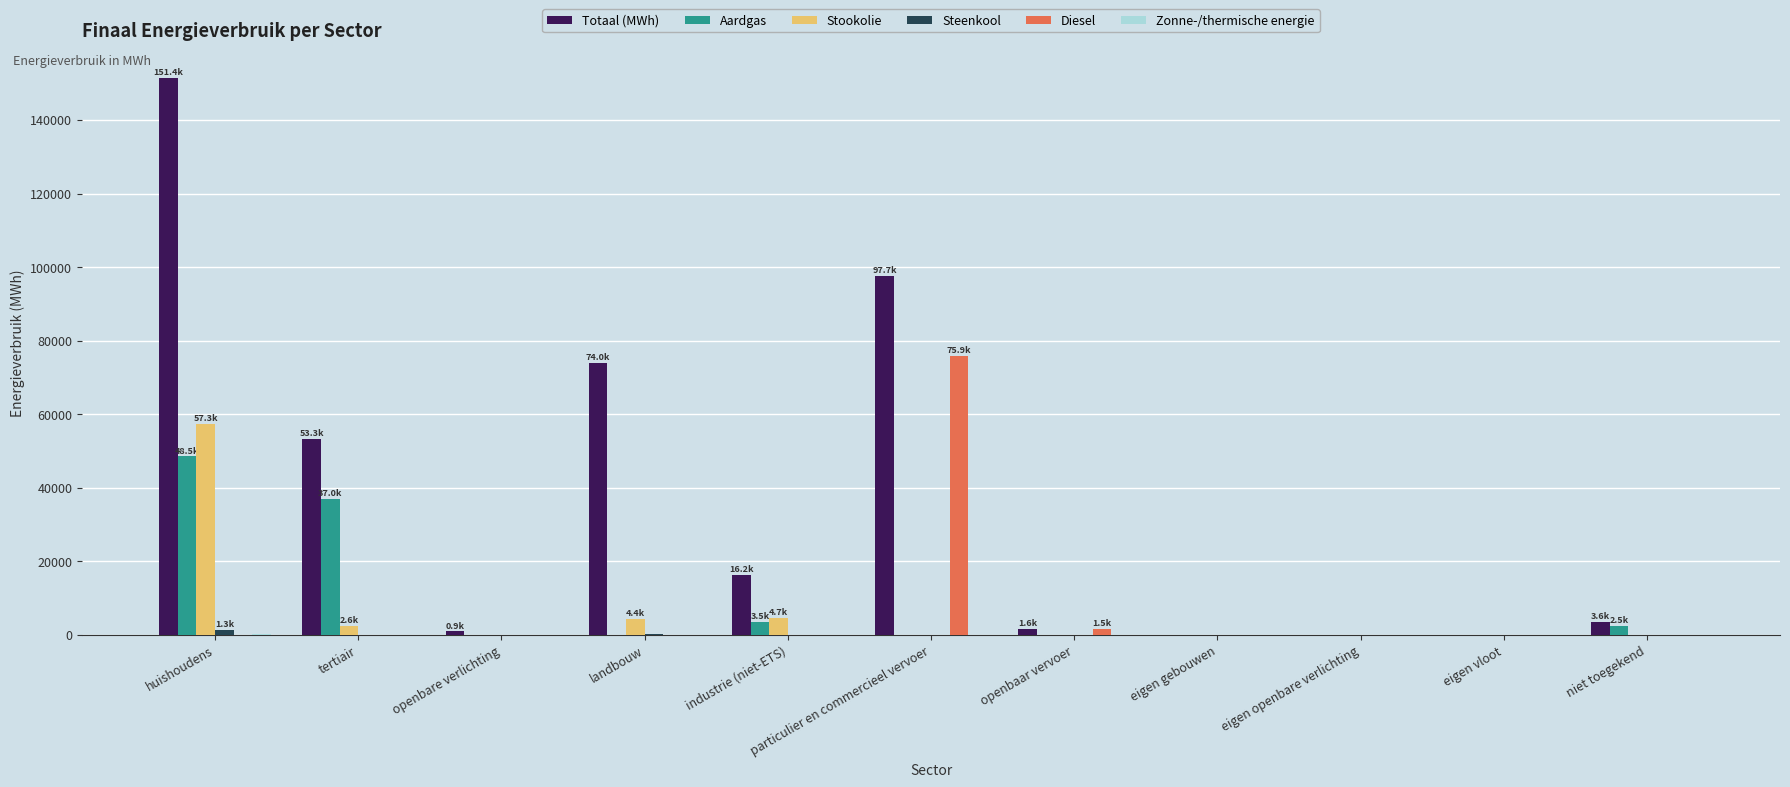

What is the maximum value shown in the chart?

151442.9